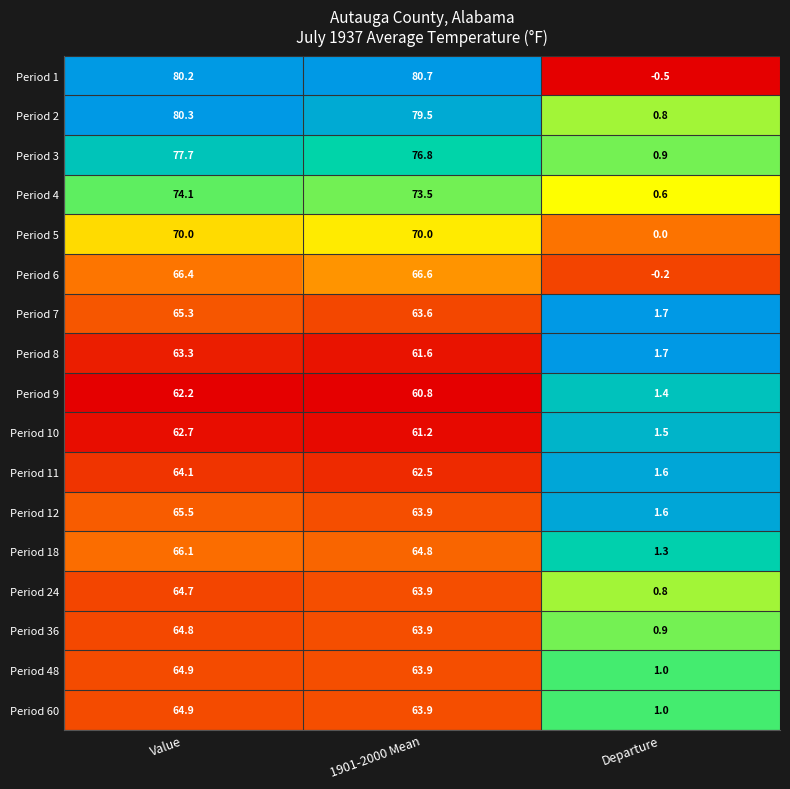

Which series has the largest range (max minus min)?

Period 1